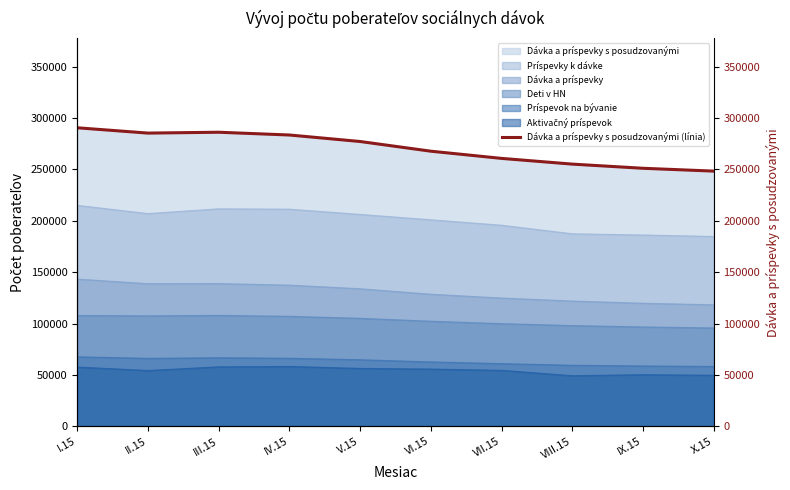

What is the difference between the maximum and minimum values?

42169